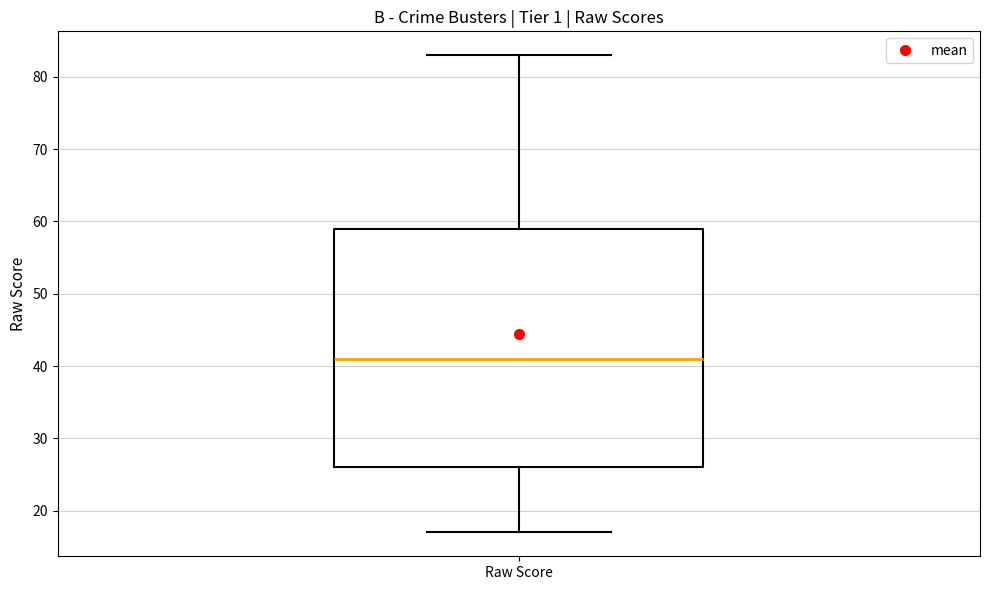

Read this box plot against the y-axis: the position of the median line, the range covered by the box, and the ends of both whiskers. The values are not printed on the chart, so give them approximately, as read against the axis.

median 41, box 26 to 59, whiskers 17 to 83